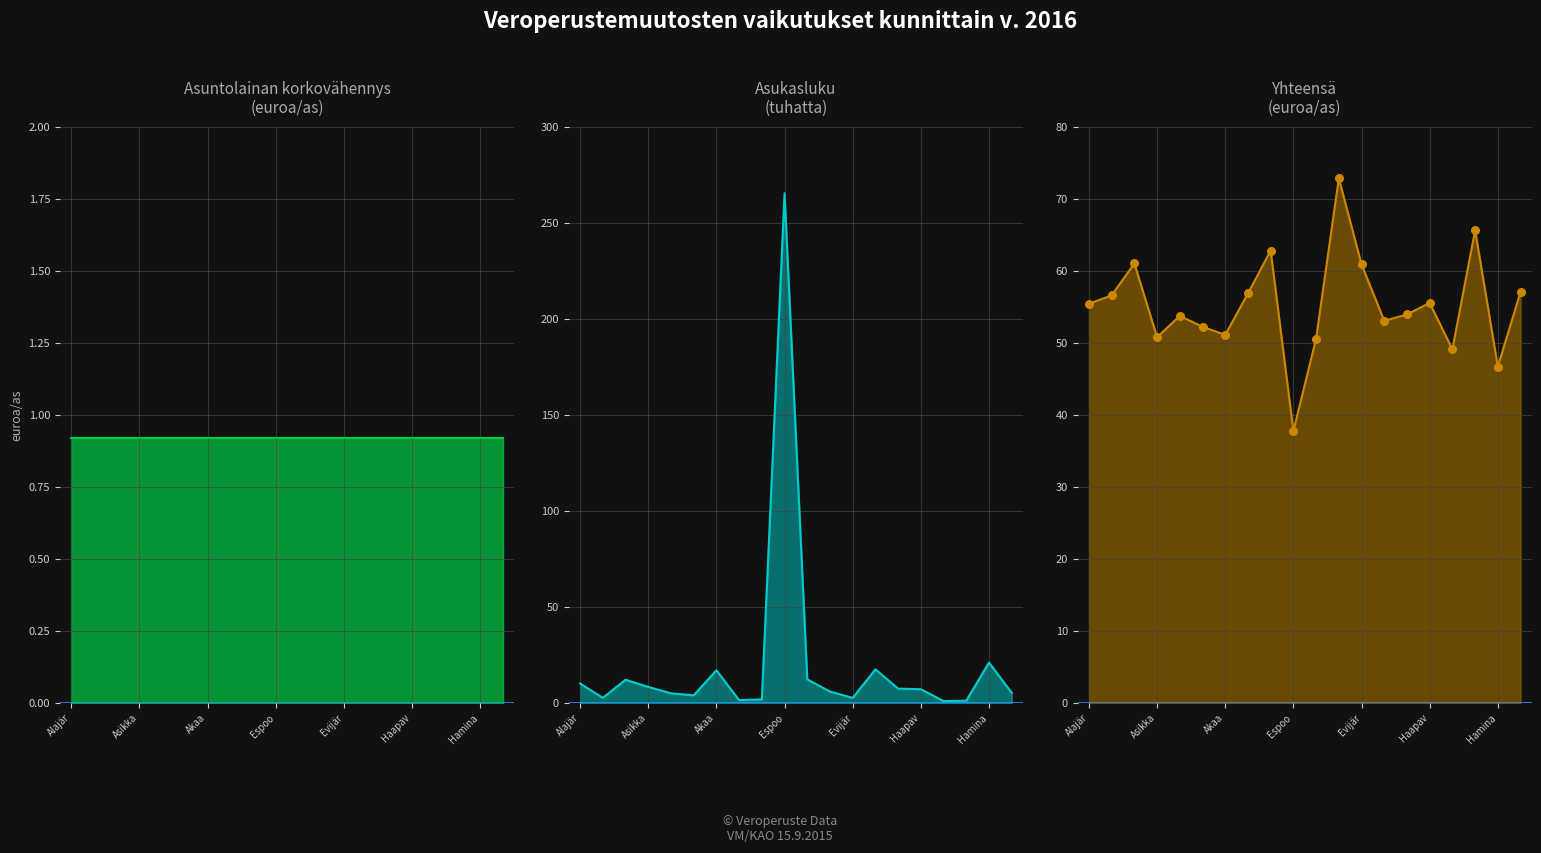

At which category is the sum across all series the highest?

Espoo